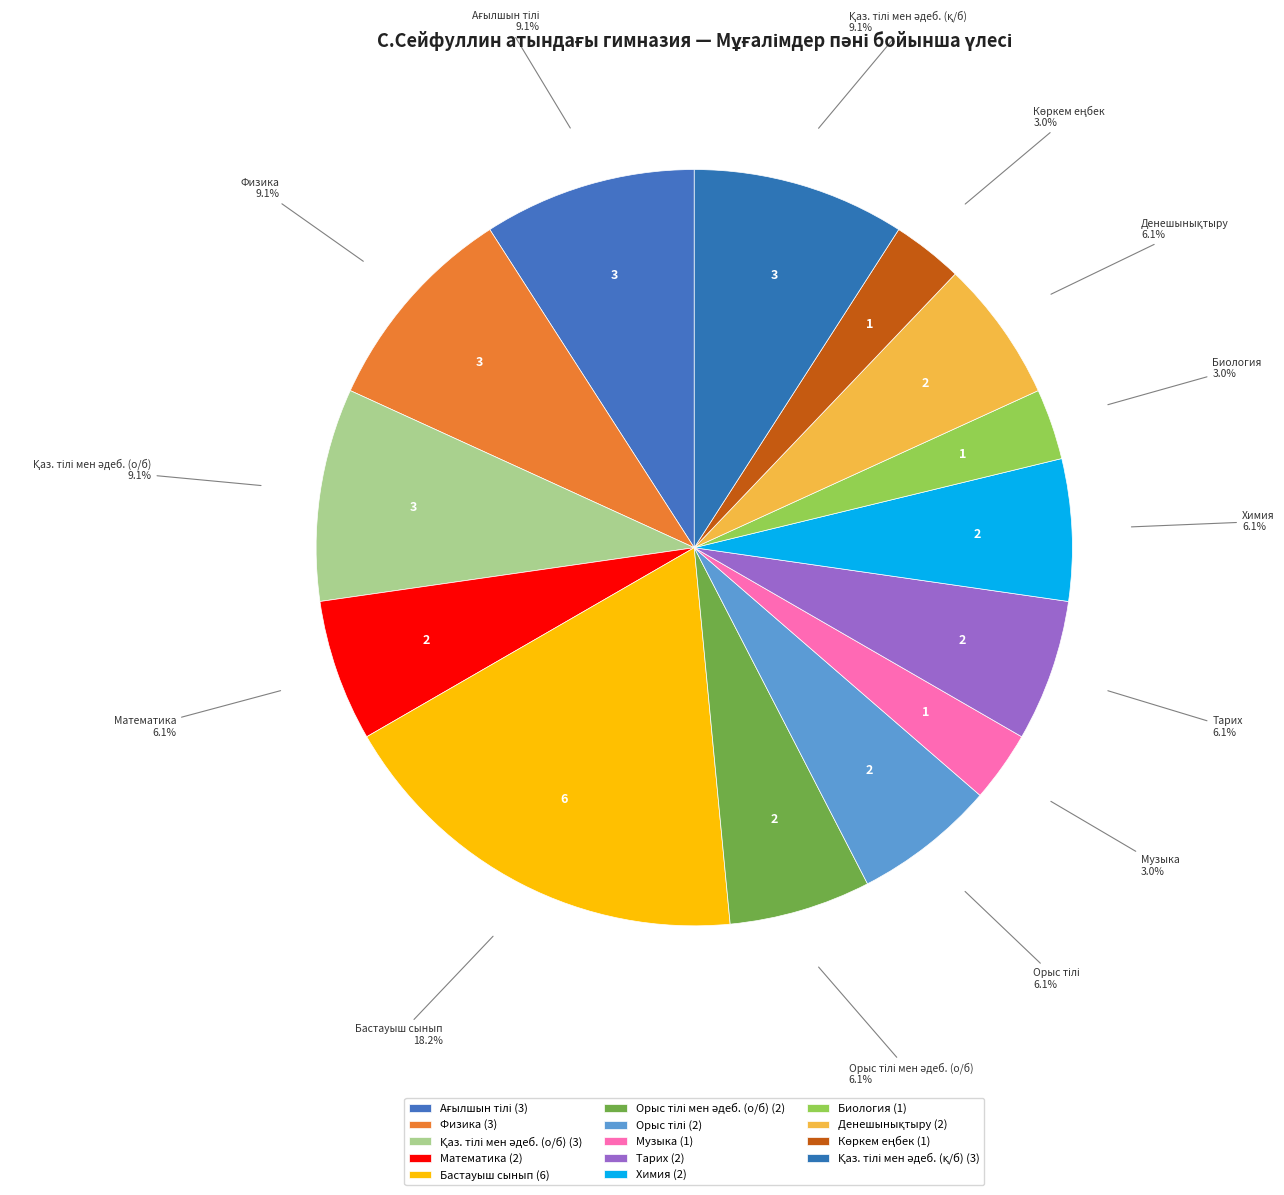

Combined, do Бастауыш сынып and Физика account for over 50%?

No